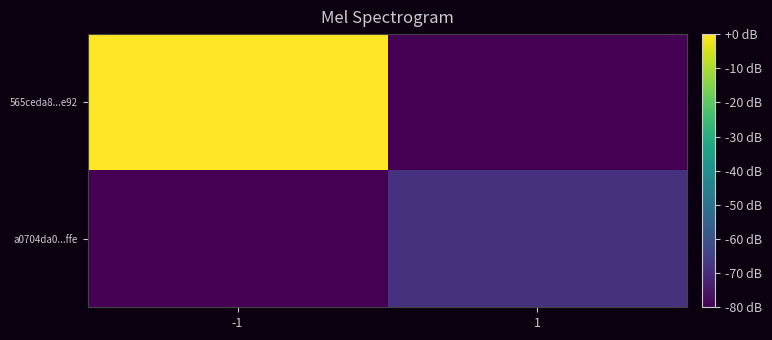

Between 1 and -1, which is larger?

-1